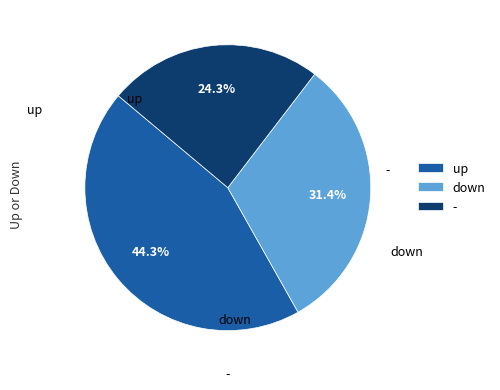

Which slice is the largest?

up